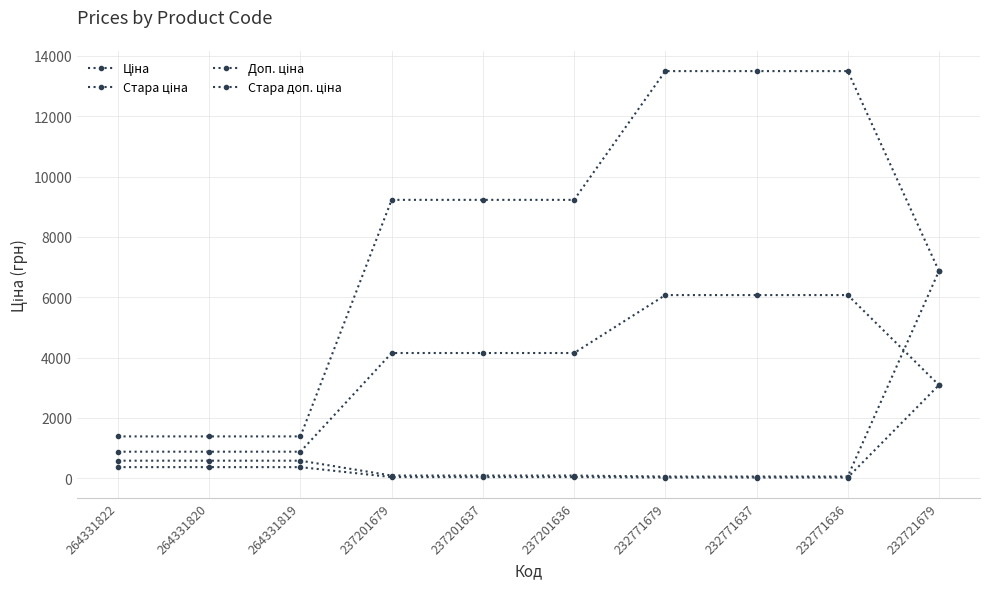

What is the average value of the Стара ціна series?

908.0